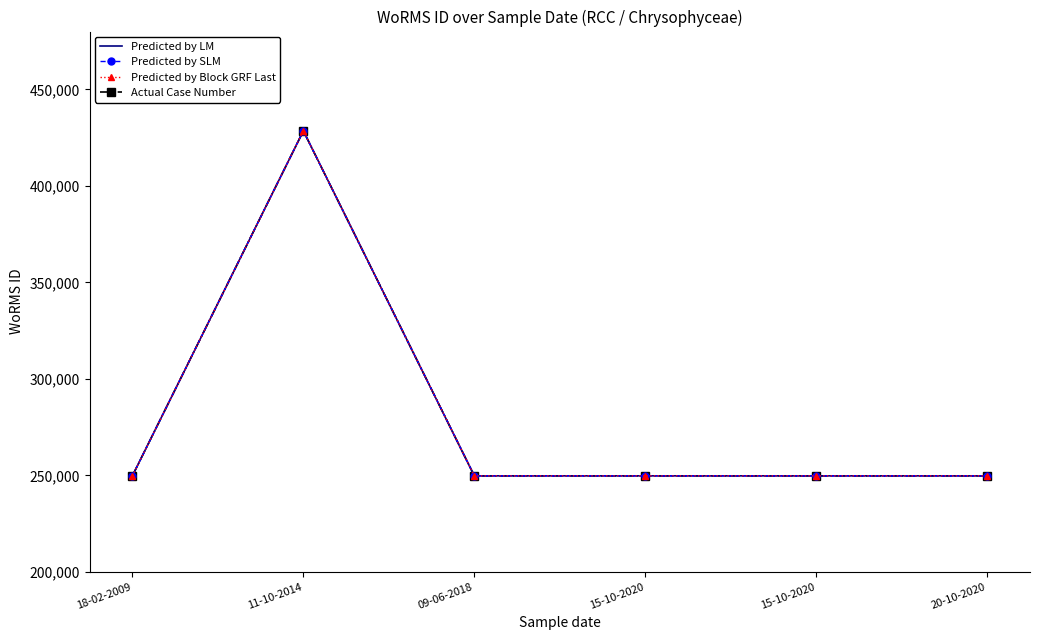

Reading left to right, extract all data points from this chart.

Predicted by LM: 249725	428524	249725	249725	249725	249725
Predicted by SLM: 249725	428524	249725	249725	249725	249725
Predicted by Block GRF Last: 249725	428524	249725	249725	249725	249725
Actual Case Number: 249725	428524	249725	249725	249725	249725